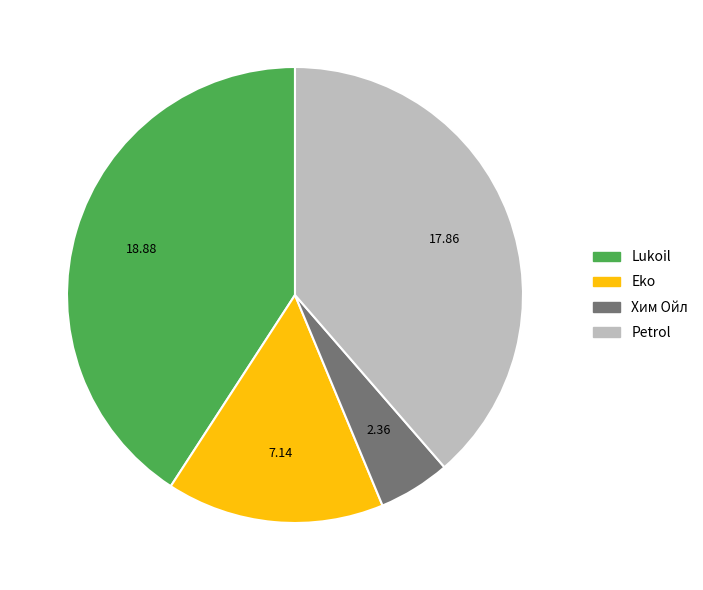

Combined, do Хим Ойл and Eko account for over 50%?

No